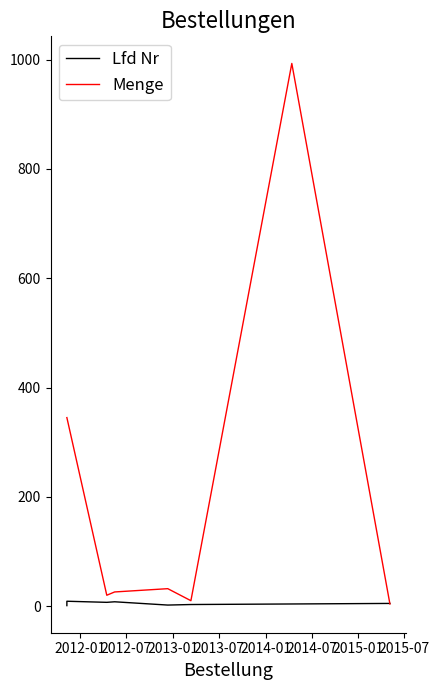

Read the Lfd Nr value at 2014-07.

3